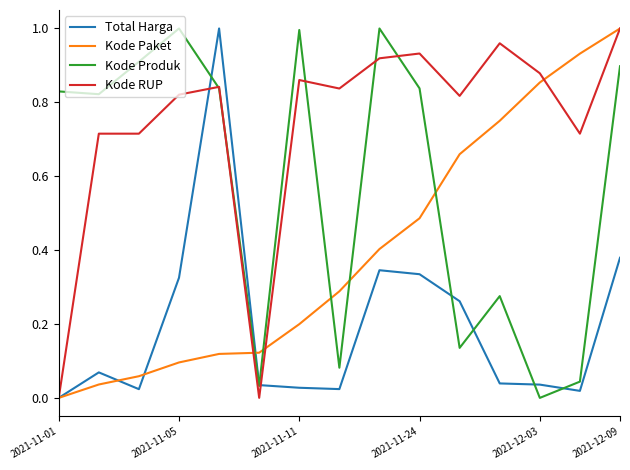

Which series has the largest total across all categories?

Kode RUP